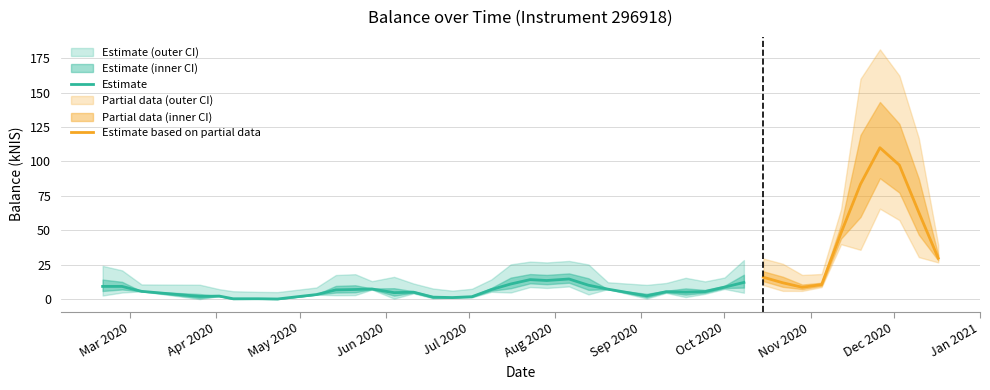

At which label does the data first exceed 7?

2020-02-20